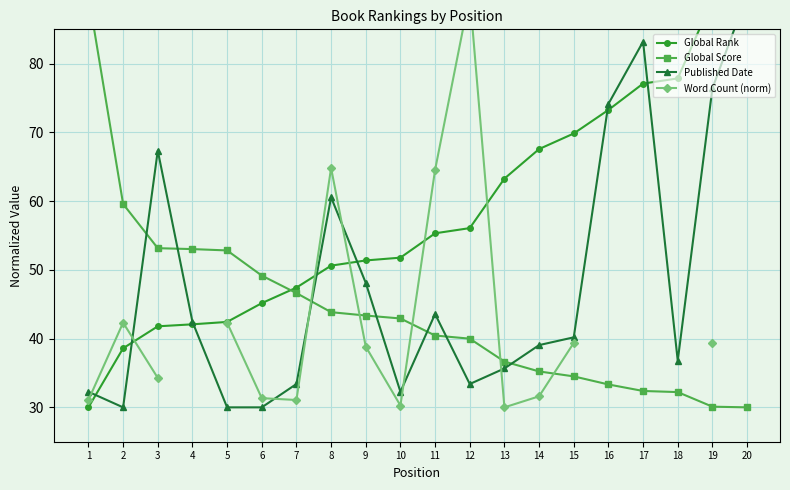

Where is the first local minimum for Published Date?

2